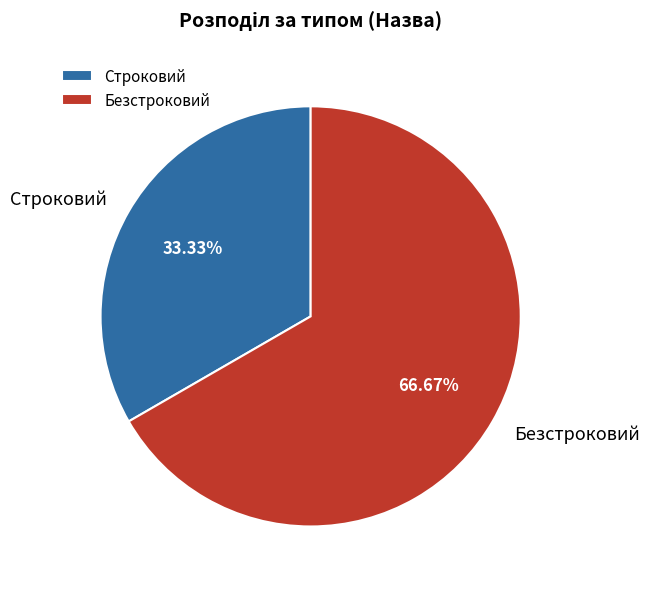

To the nearest percent, what percentage of the pie is Строковий?

33%